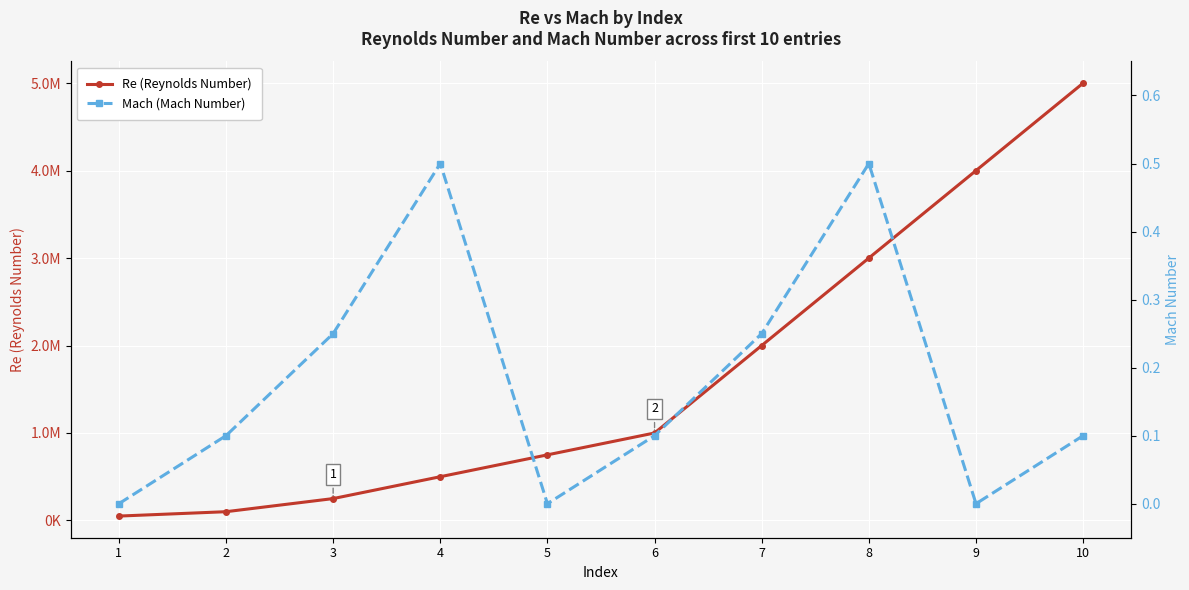

Rank the series by their maximum value, from lowest to highest.

Mach (Mach Number), Re (Reynolds Number)